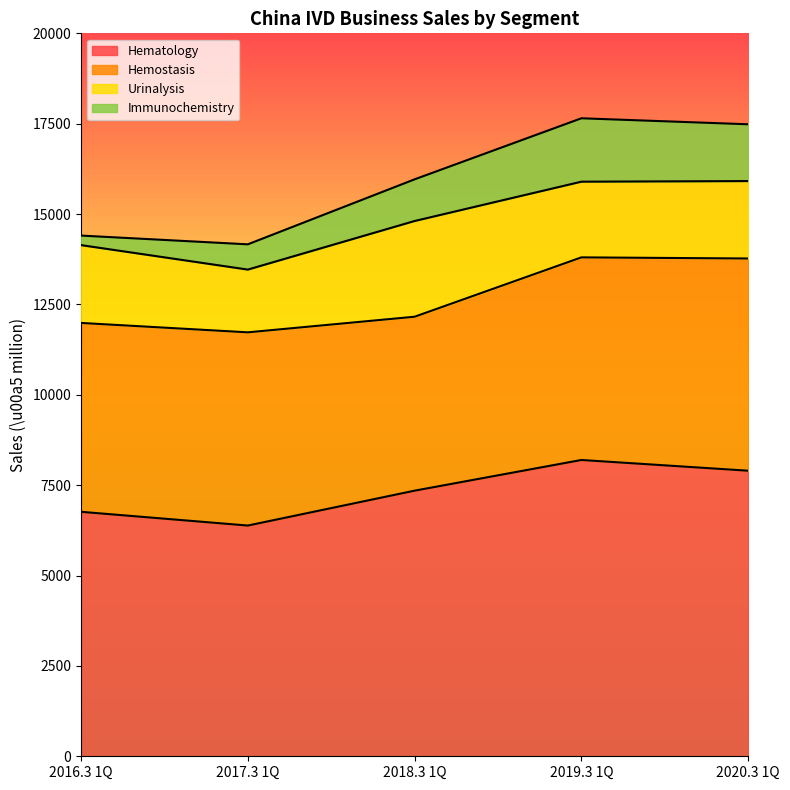

The value of Hematology at 2017.3 1Q is 9702. True or false?

False